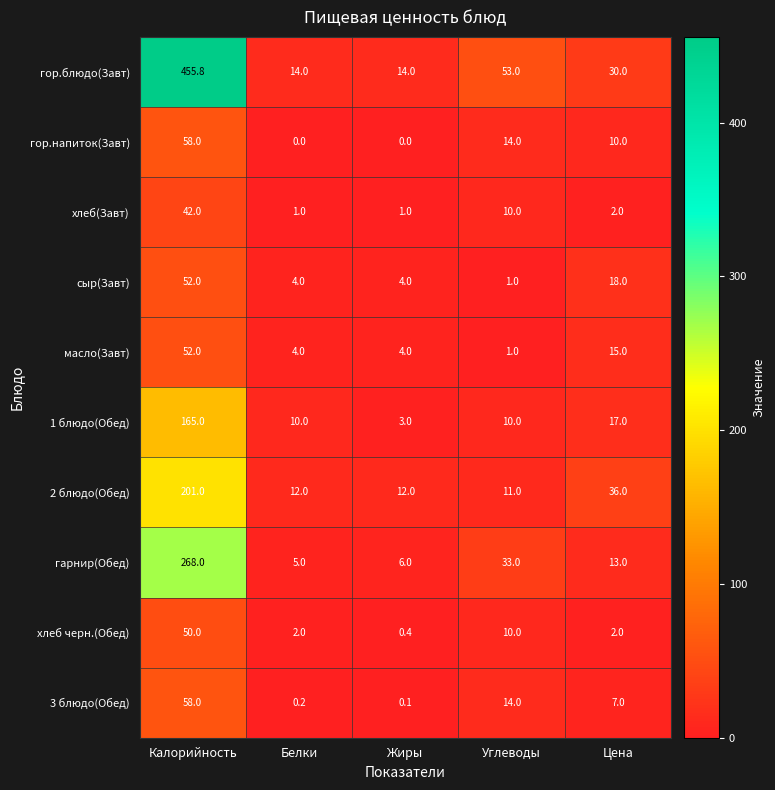

At which label is сыр(Завт) closest to 26?

Цена